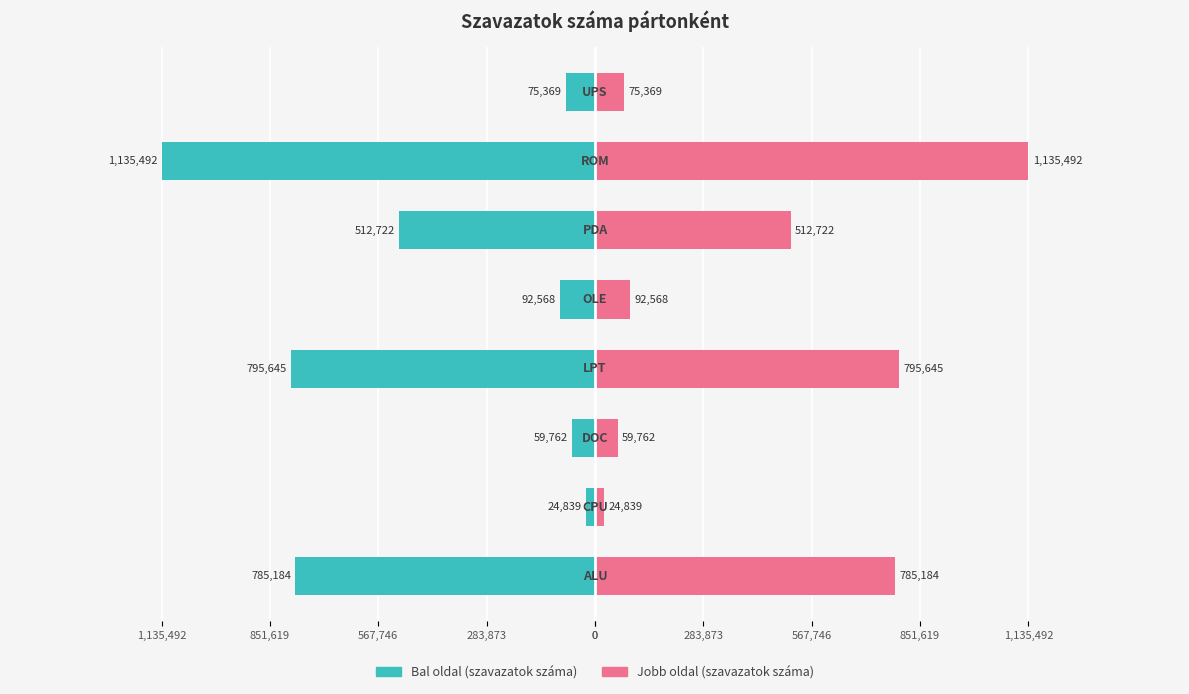

Count the number of categories in the chart.

8